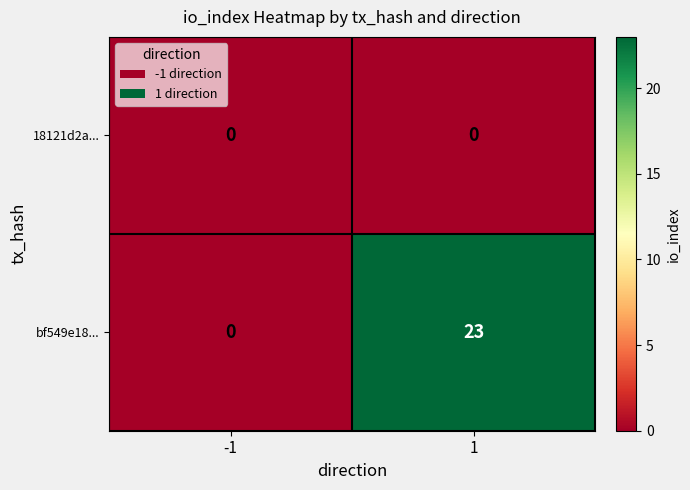

Reading right to left, extract all data points from this chart.

18121d2a...: 1=0	-1=0
bf549e18...: 1=23	-1=0